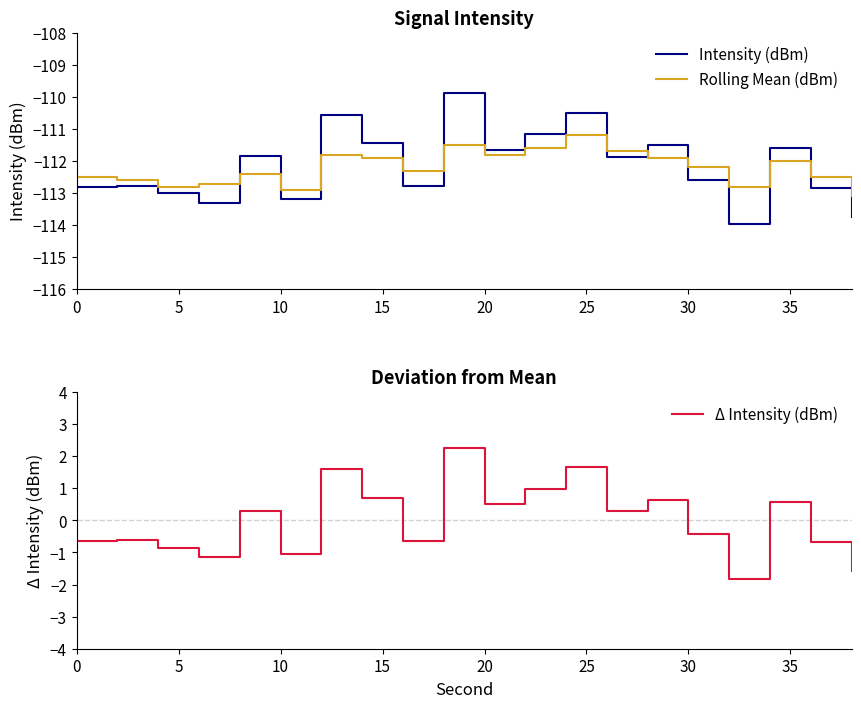

The Intensity (dBm) series shows -65.0 at 20. True or false?

False